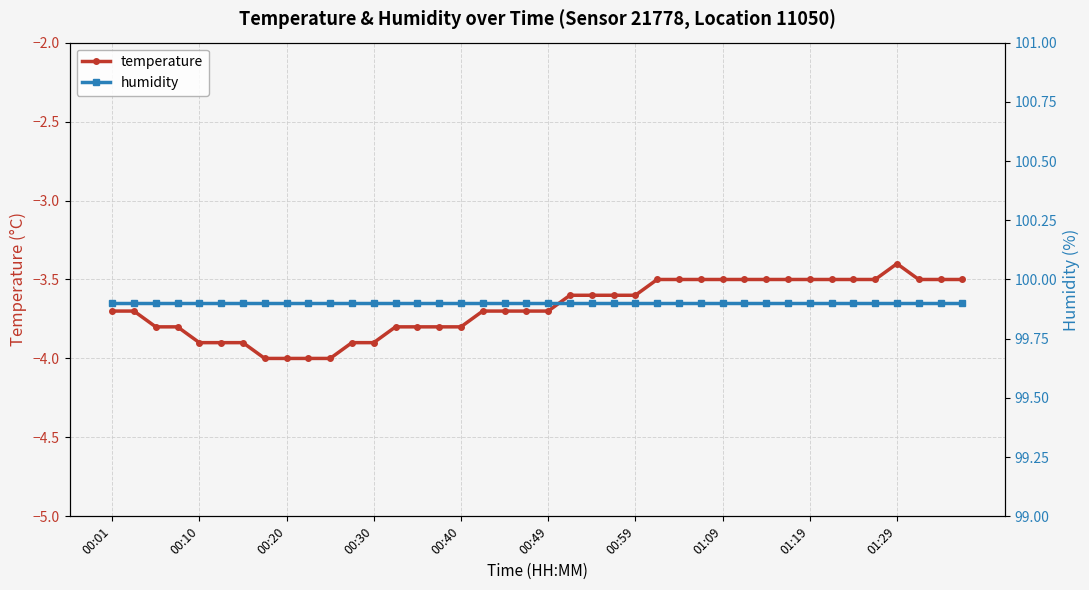

What is the minimum value for temperature?

-4.0